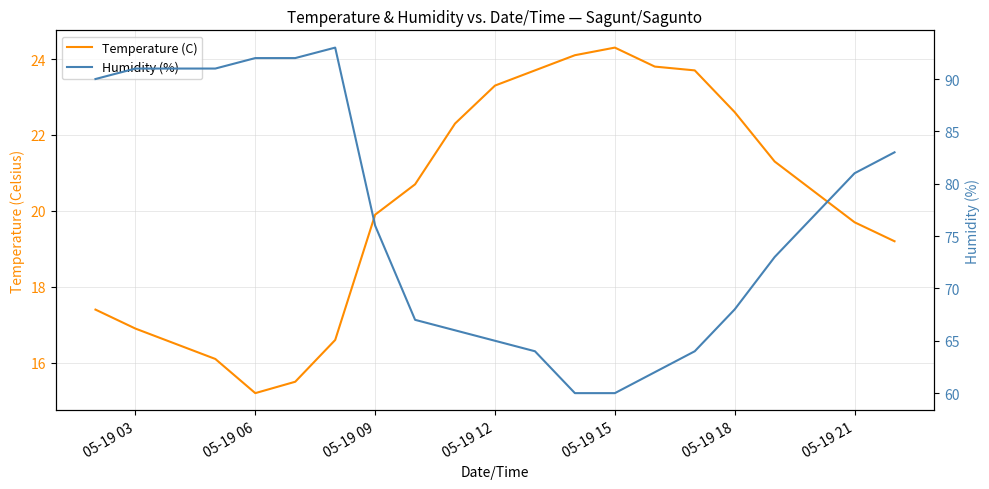

True or false: Temperature (C) and Humidity (%) cross at least once.

False